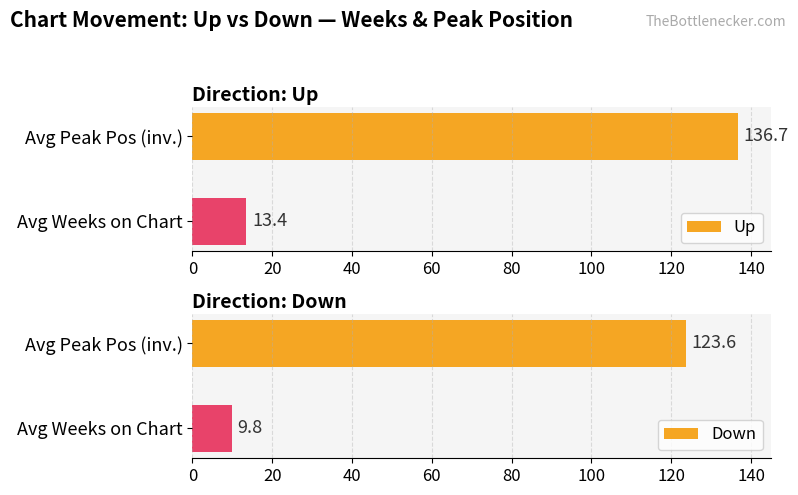

What is the difference between the maximum and minimum values in the Down series?

113.8